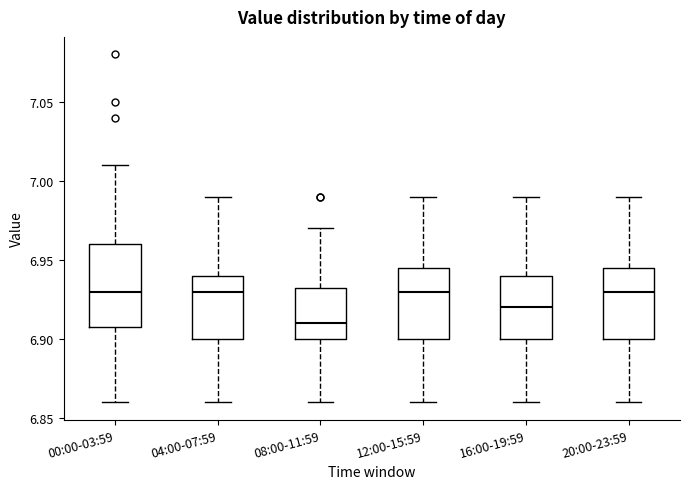

Which box has the lowest median line?

08:00-11:59